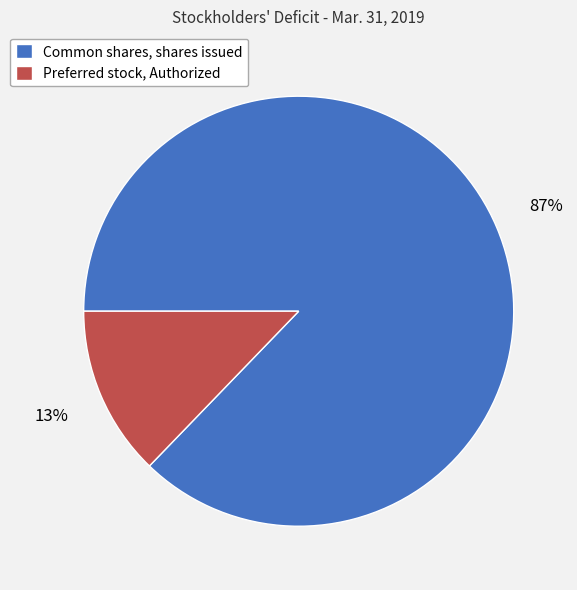

Rank the categories by value from lowest to highest.

Preferred stock, Authorized, Common shares, shares issued